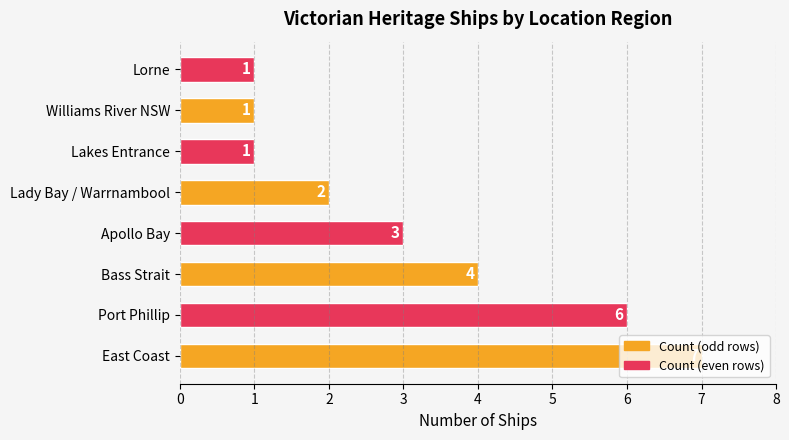

How many data points are less than 3?

4